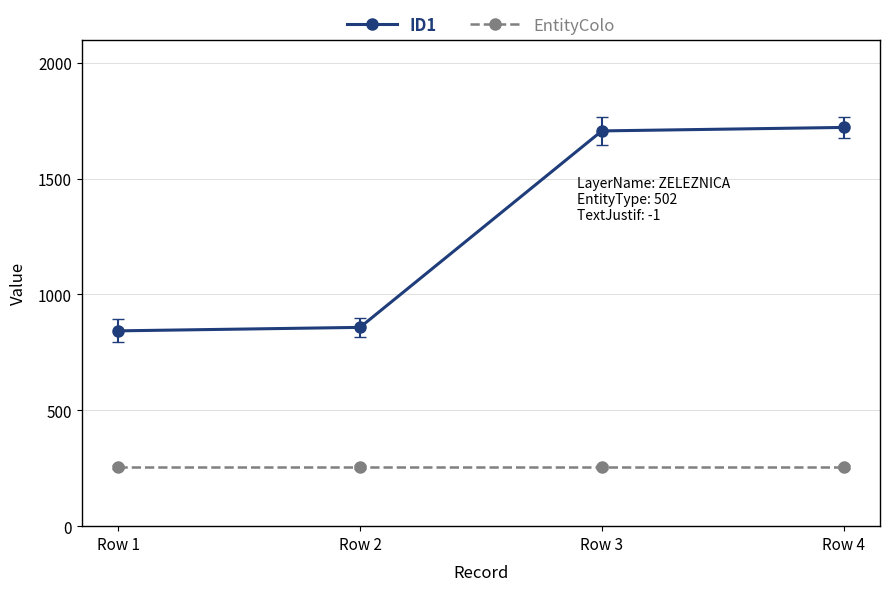

How many series are shown in this chart?

2